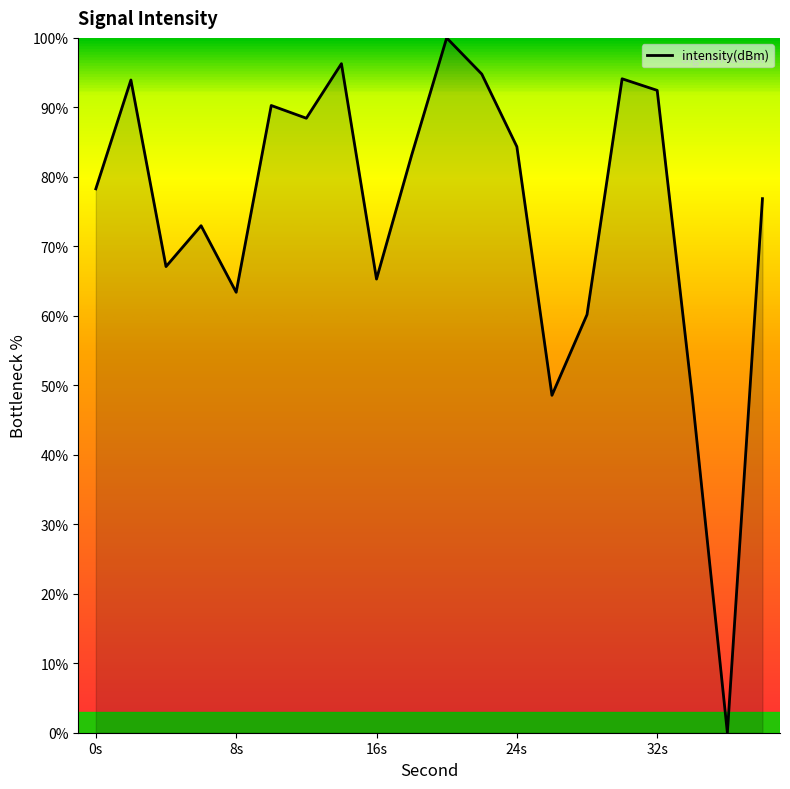

What is the maximum value shown in the chart?

100.0